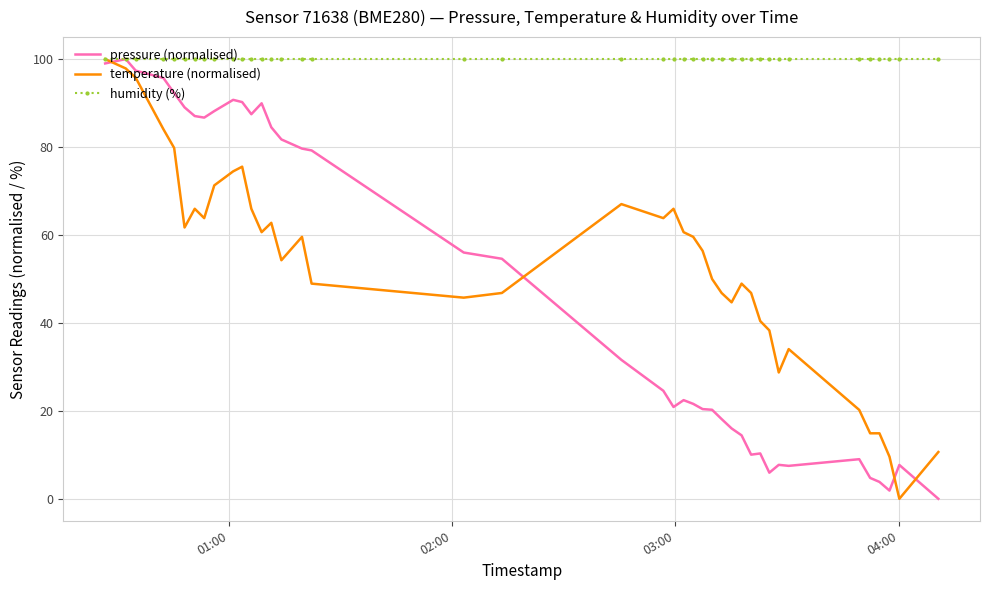

What are all the series names shown in the legend?

pressure (normalised), temperature (normalised), humidity (%)